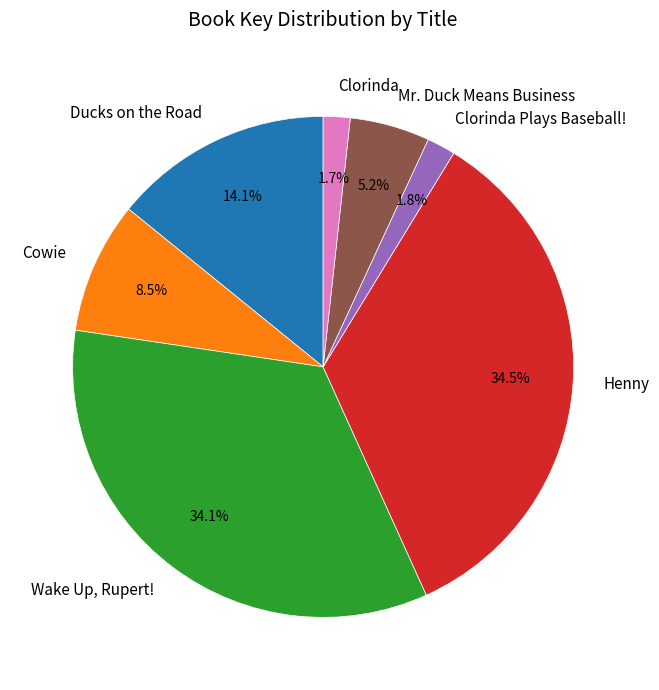

To the nearest percent, what is the difference between the largest and smallest slice percentages?

33%